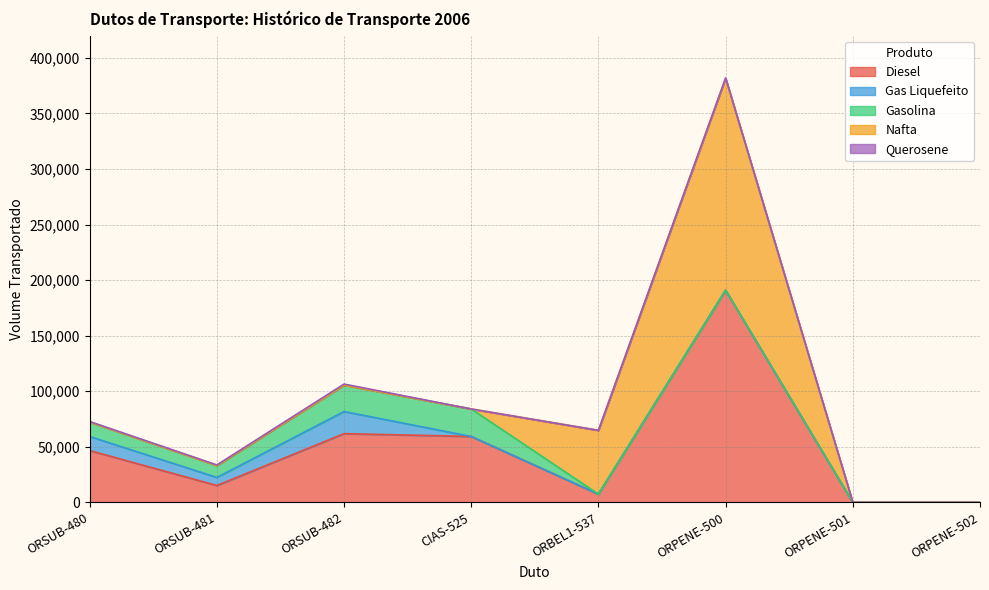

Which has a higher value, ORPENE-502 or ORBEL1-537?

ORBEL1-537